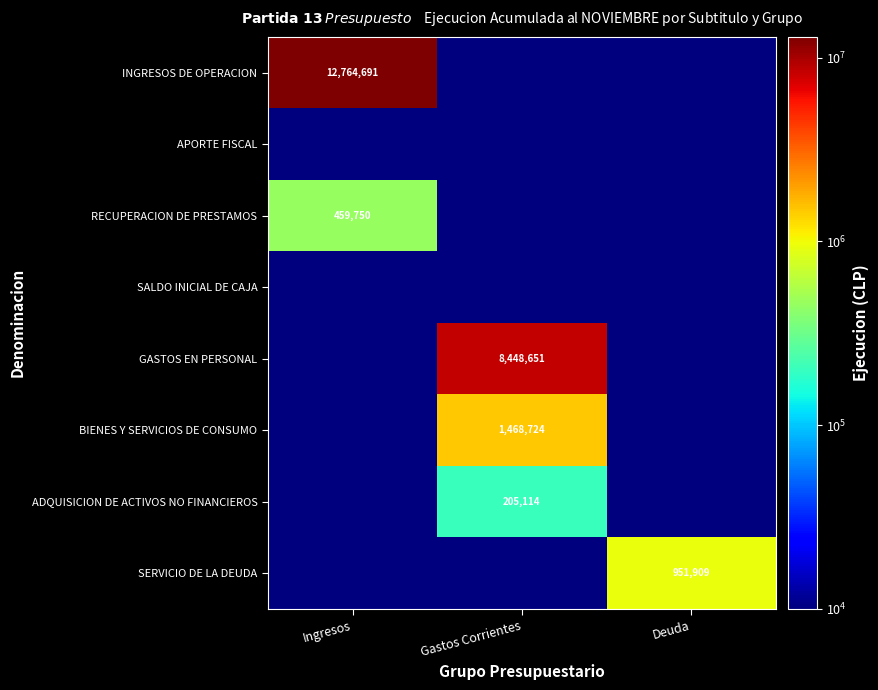

The INGRESOS DE OPERACION series shows 6001571.0 at Ingresos. True or false?

False